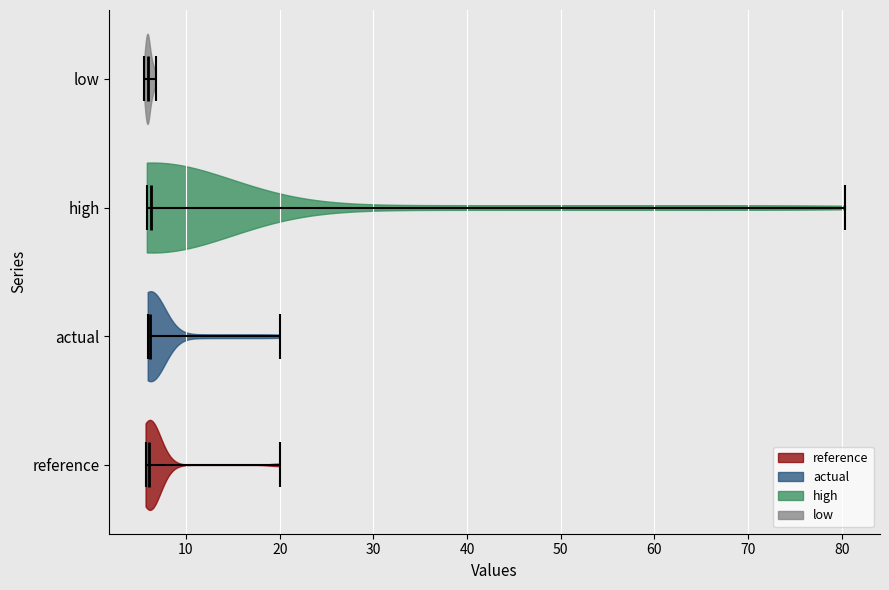

Reading bottom to top, read every violin against the x-axis: where its median line is, and the lowest and highest points it reaches. The values are not printed on the chart, so give them approximately, as read against the axis.

reference: median line 6, lowest point 6, highest point 20
actual: median line 6, lowest point 6, highest point 20
high: median line 6, lowest point 6, highest point 80
low: median line 6, lowest point 6, highest point 7